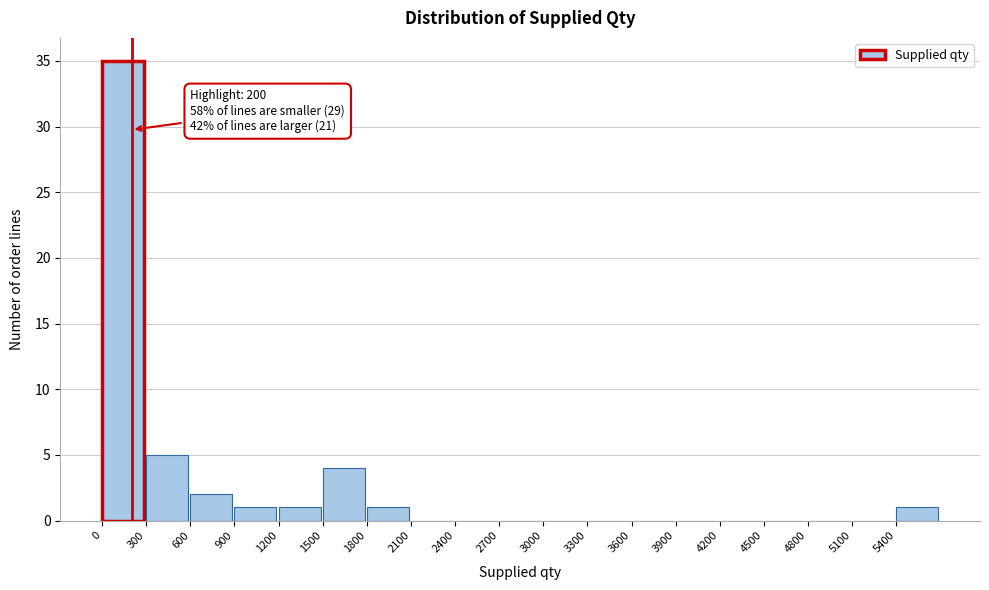

Over which range of the x-axis is the bar tallest?

0 to 300